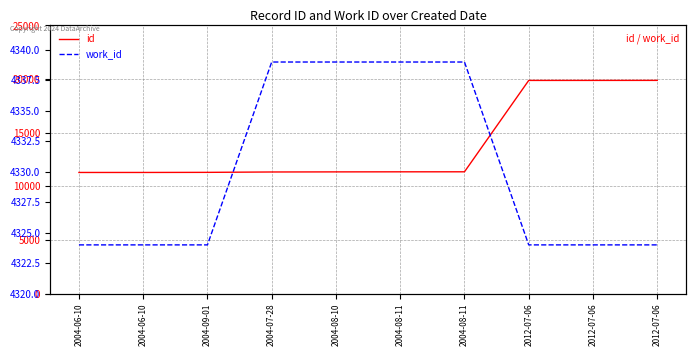

Which category has the highest value in the work_id series?

2004-07-28